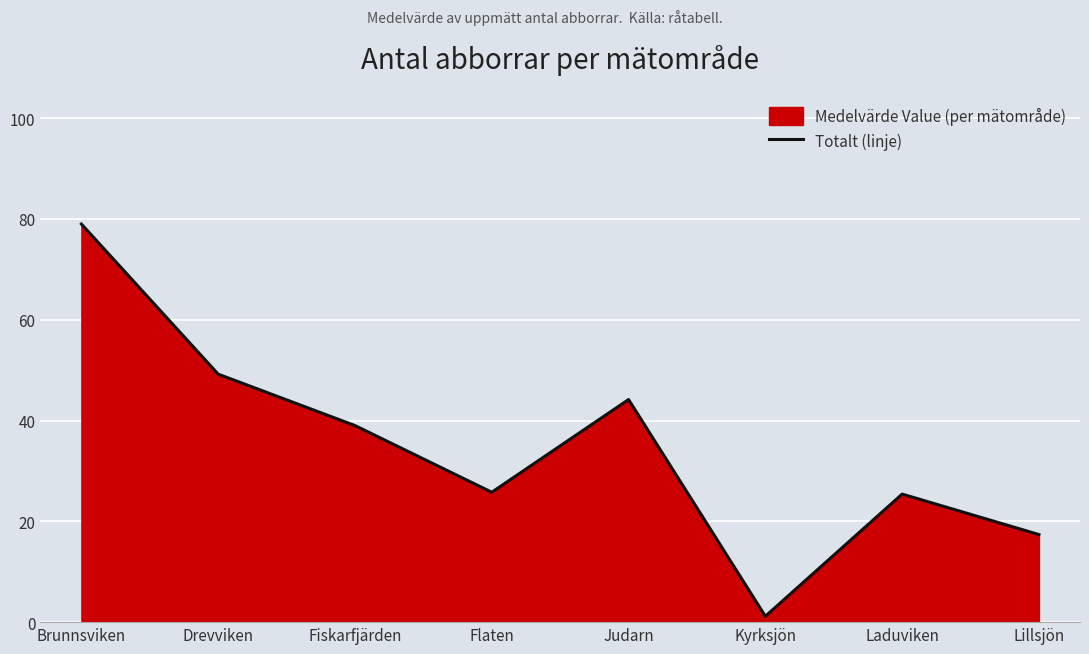

Which label corresponds to the largest value in the chart?

Brunnsviken